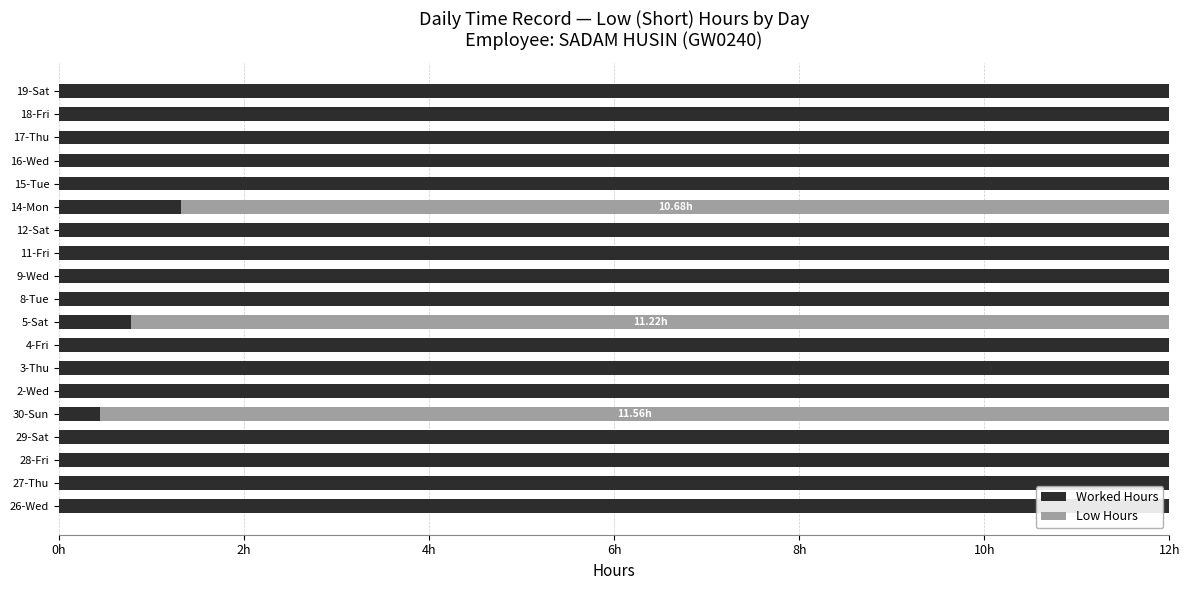

What is the average value of the Worked Hours series?

10.2